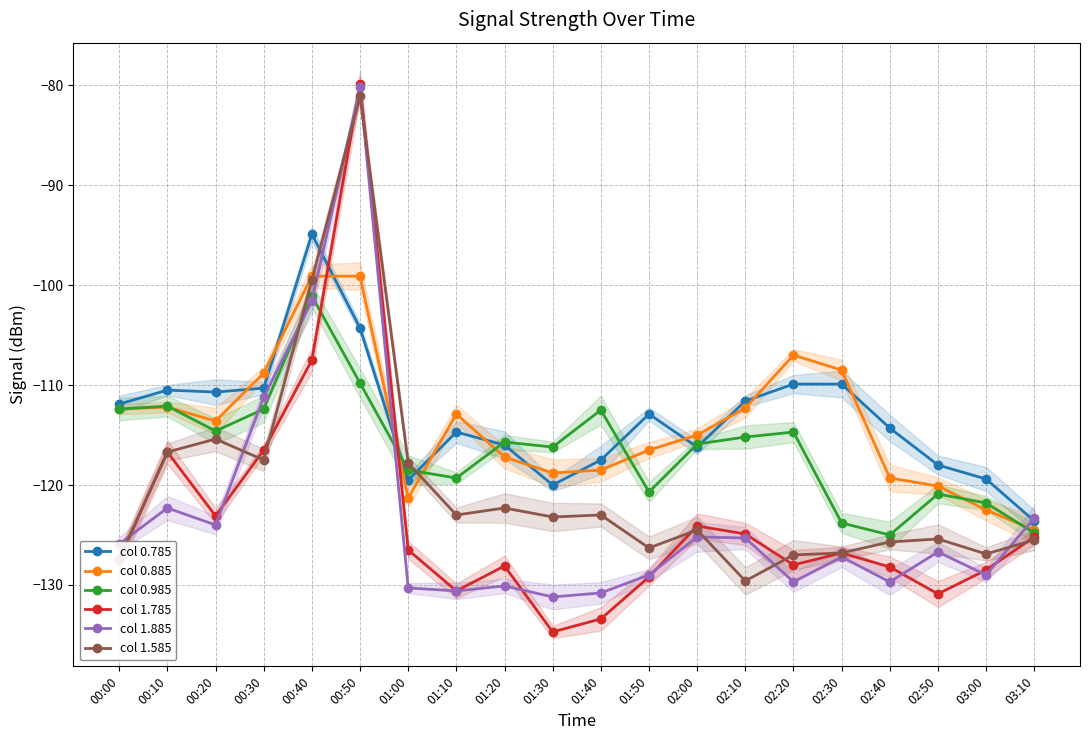

Is the value of col 0.785 at 00:50 greater than the value of col 0.885 at 02:30?

Yes